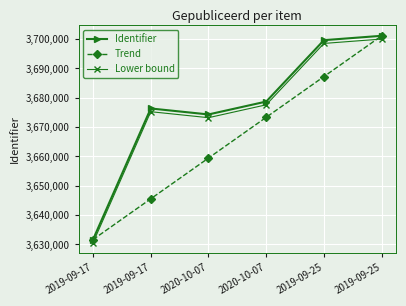

What is the difference between the maximum and minimum values in the Lower bound series?

69455.2